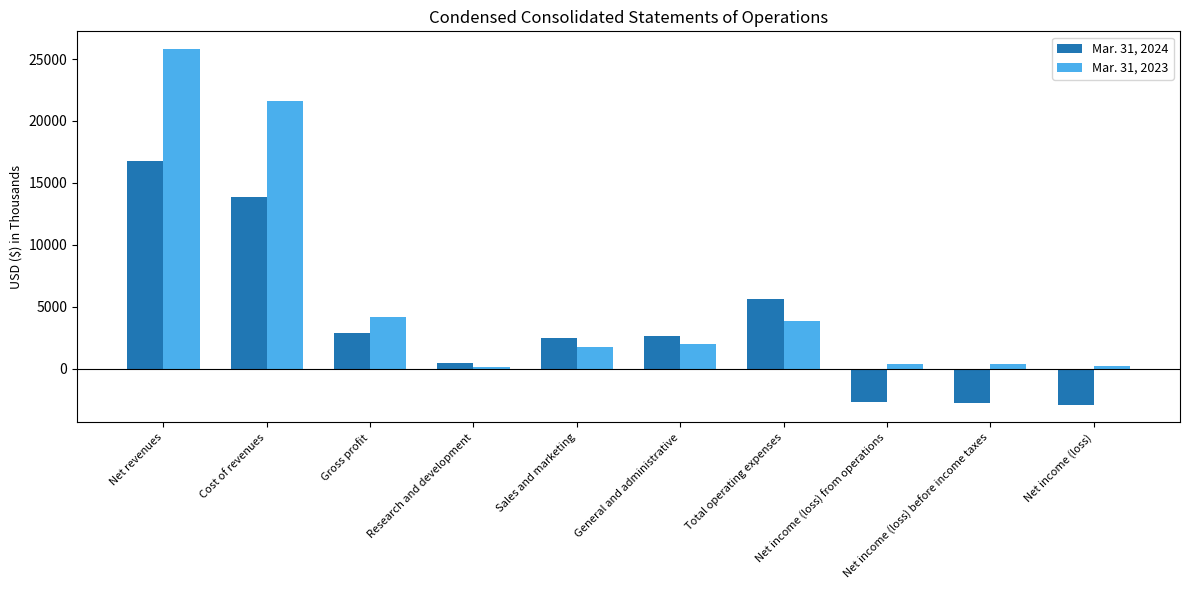

What is the difference between the maximum and second lowest values in the Mar. 31, 2023 series?

25574